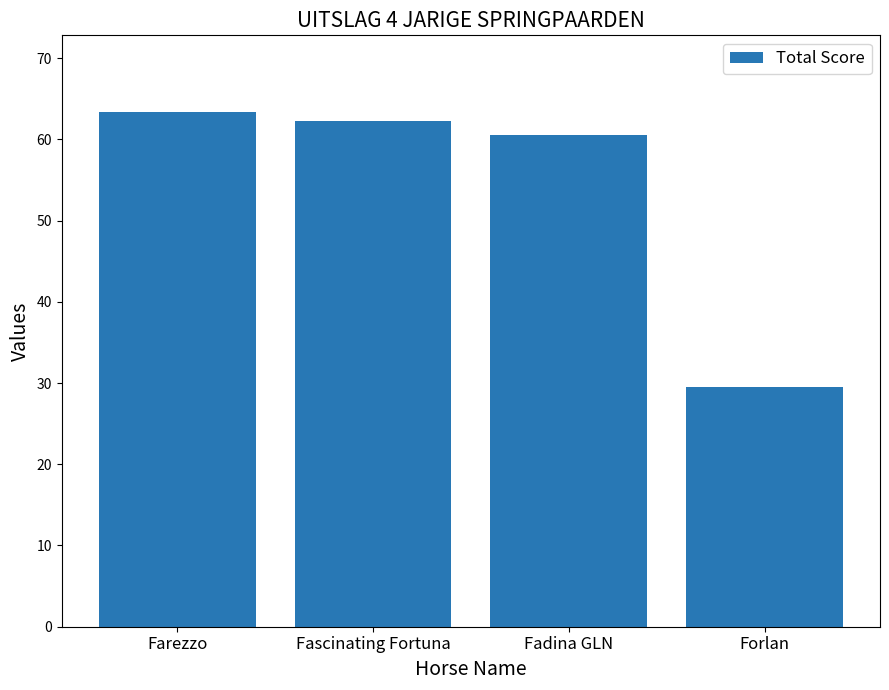

List the labels in order of value, largest first.

Farezzo, Fascinating Fortuna, Fadina GLN, Forlan